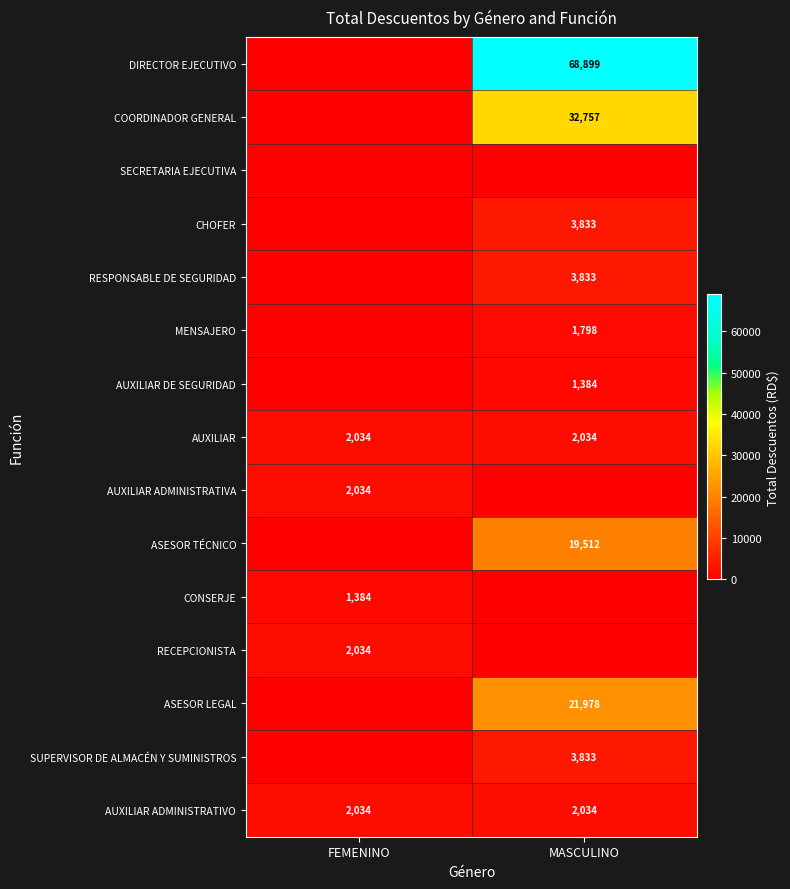

Between FEMENINO and MASCULINO, which is larger?

MASCULINO